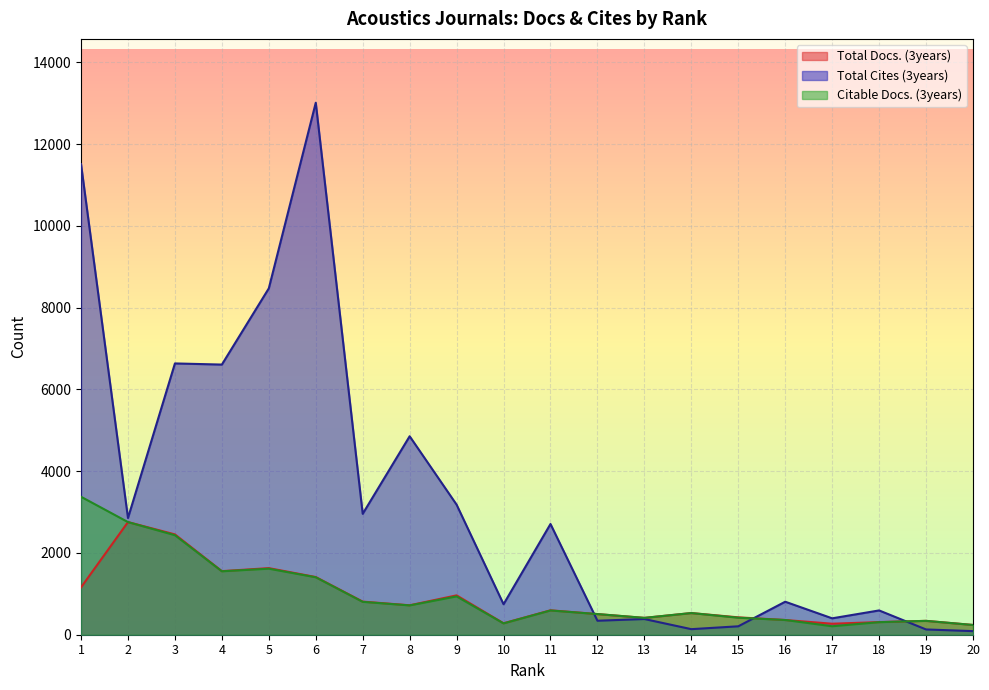

Reading left to right, transcribe all the data shown in this chart.

Total Docs. (3years): 1=1158	2=2755	3=2454	4=1555	5=1629	6=1411	7=810	8=720	9=963	10=280	11=597	12=505	13=412	14=530	15=425	16=360	17=269	18=309	19=339	20=239
Total Cites (3years): 1=11510	2=2854	3=6635	4=6607	5=8471	6=13011	7=2957	8=4854	9=3181	10=746	11=2708	12=342	13=384	14=136	15=206	16=807	17=401	18=594	19=129	20=88
Citable Docs. (3years): 1=3374	2=2755	3=2434	4=1551	5=1615	6=1405	7=804	8=717	9=937	10=277	11=593	12=505	13=412	14=530	15=416	16=360	17=207	18=307	19=339	20=238